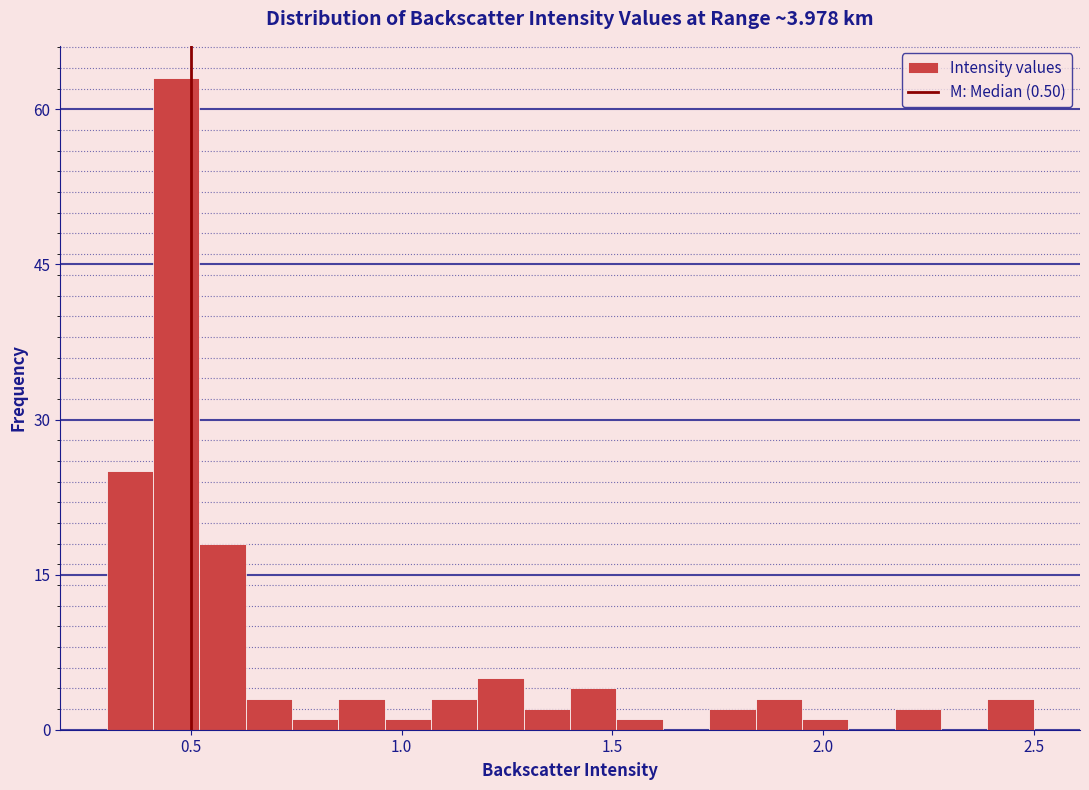

Read against the x-axis, roughly where is the centre of the tallest bar?

0.45